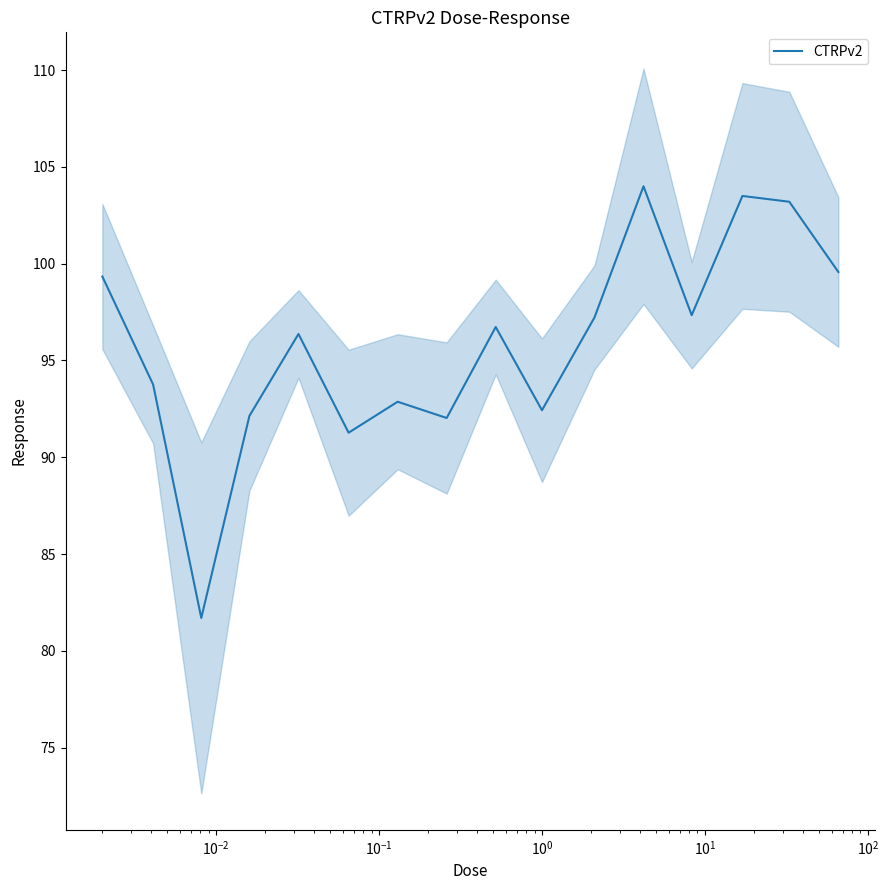

Is this an area chart (filled region under the line)?

No